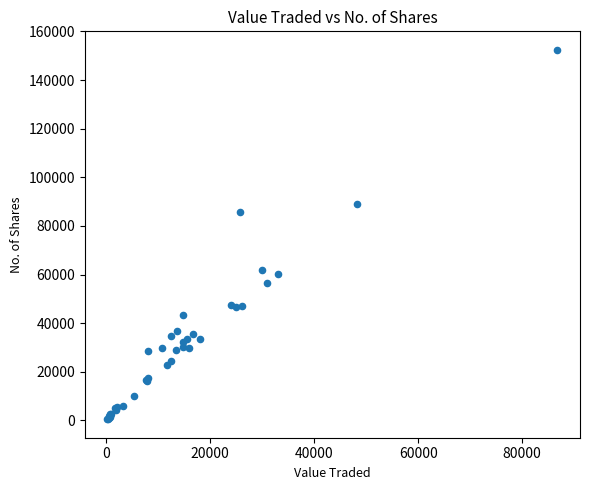

What Y value in the scatter plot is closest to 76475?

85880